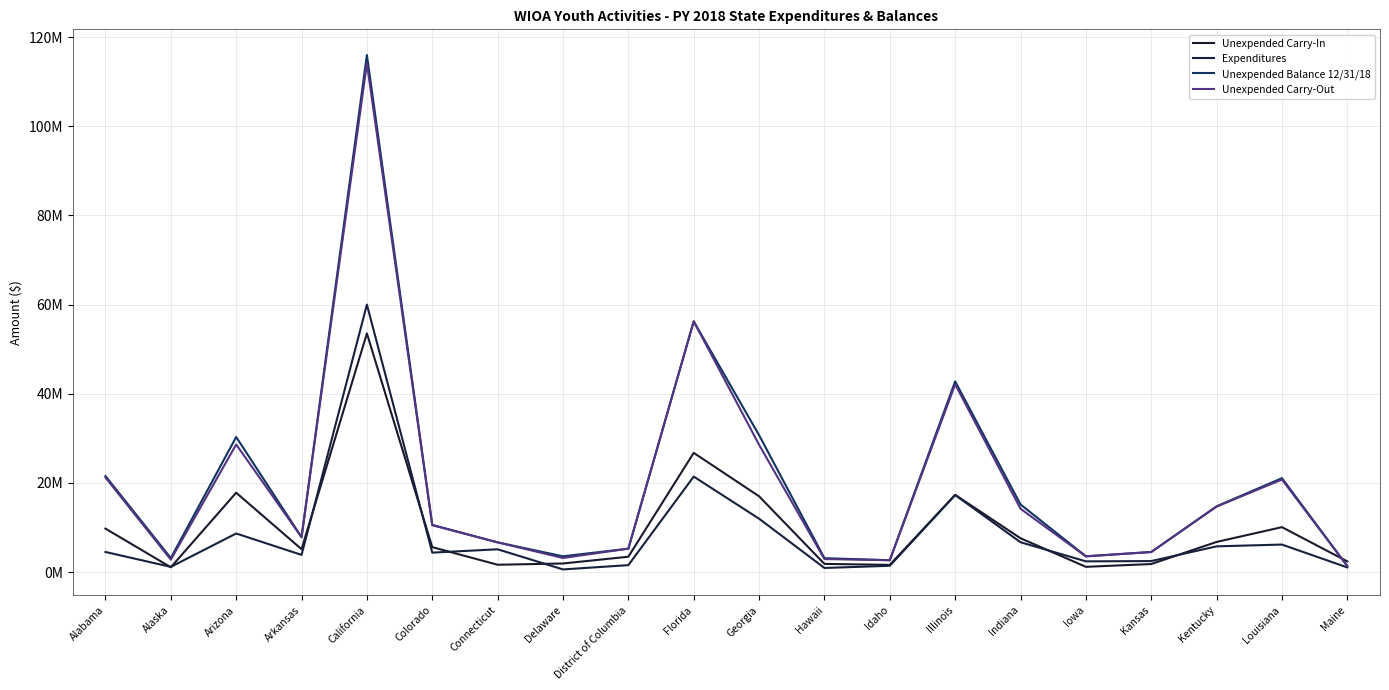

What is the value of the Unexpended Carry-Out point at the 18th from the left?

14692580